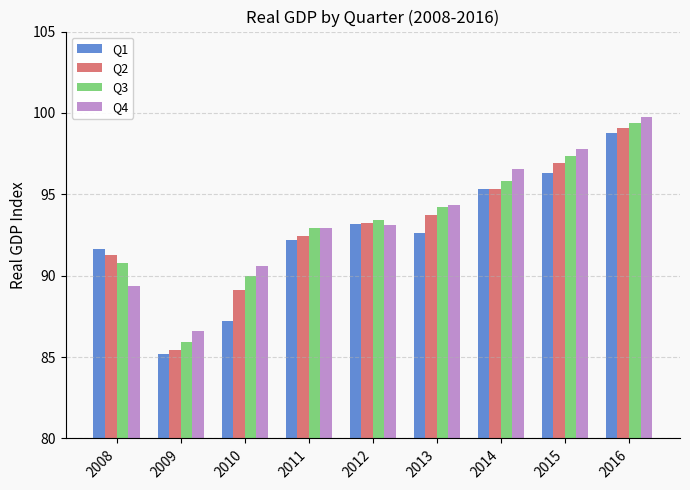

True or false: Q3 has a value of 138.0 at 2014.

False